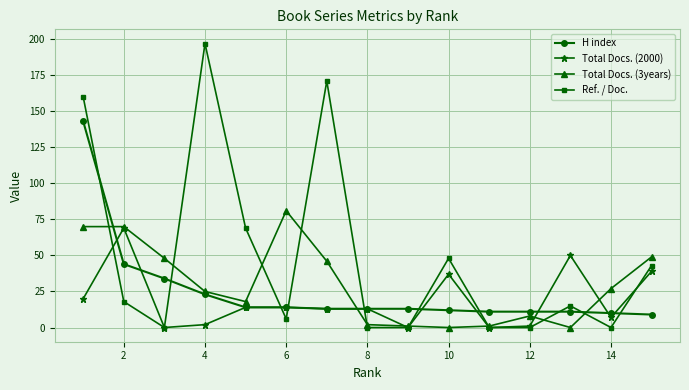

True or false: Ref. / Doc. has more than 0 interior local peaks.

True